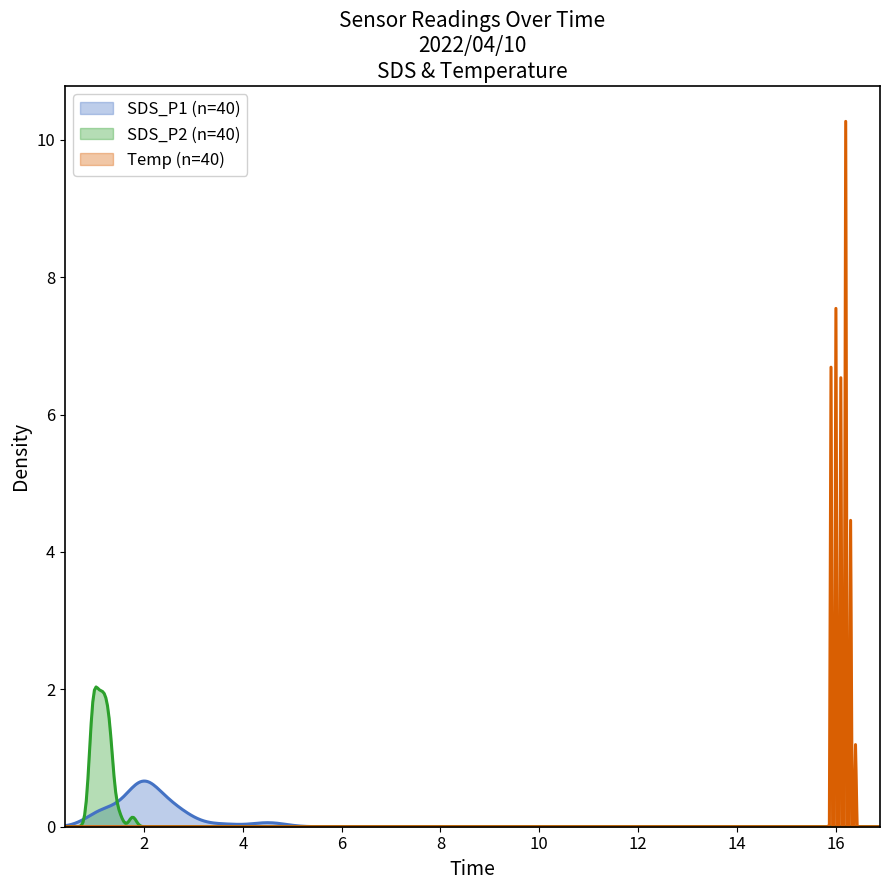

How many data points does each series have?

40